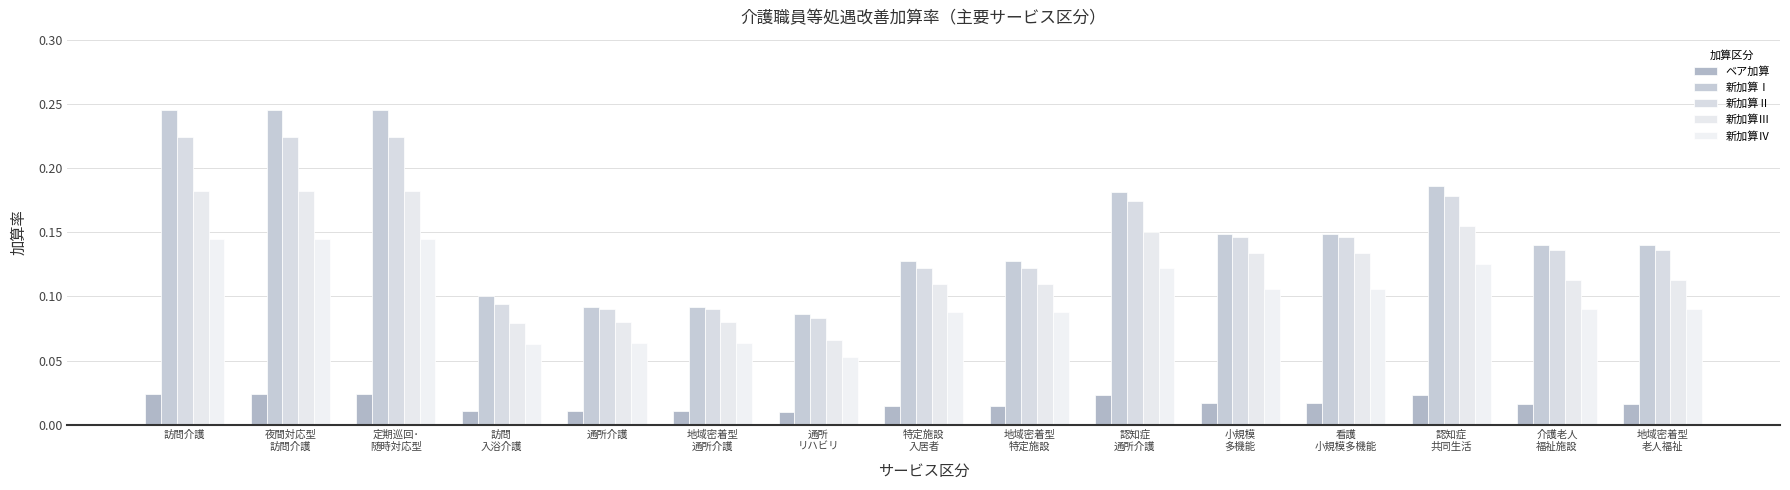

What is the sum of the 新加算Ⅱ values at 小規模
多機能 and 訪問
入浴介護?

0.2